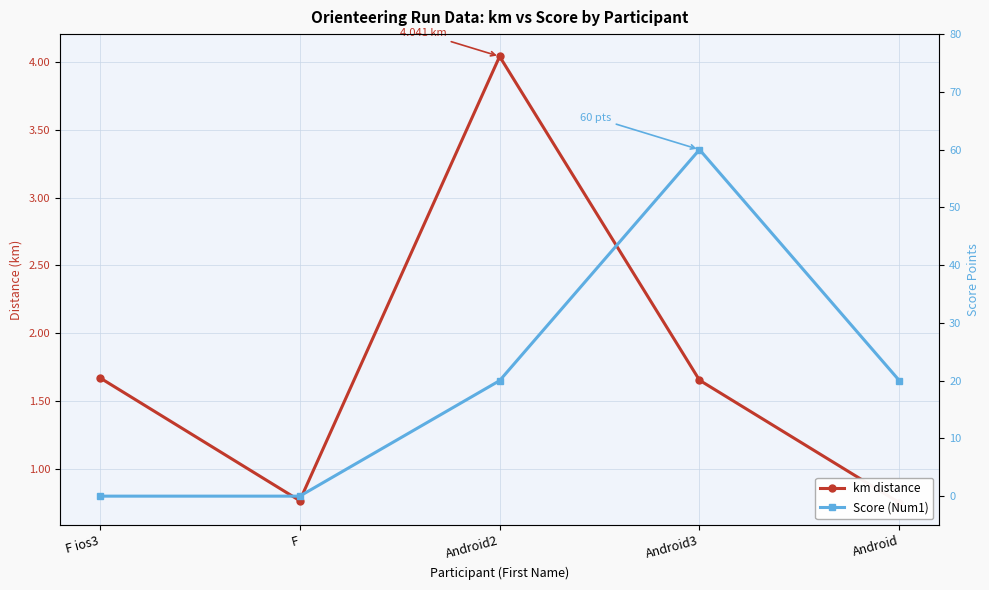

Rank the series at F ios3 from highest to lowest value.

km distance, Score (Num1)